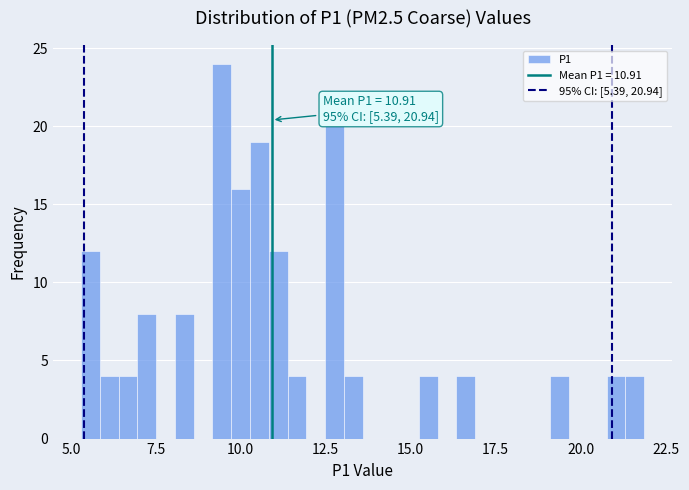

Around what value on the x-axis is the tallest bar? Give the approximate position of its centre, as read against the axis.

9.5